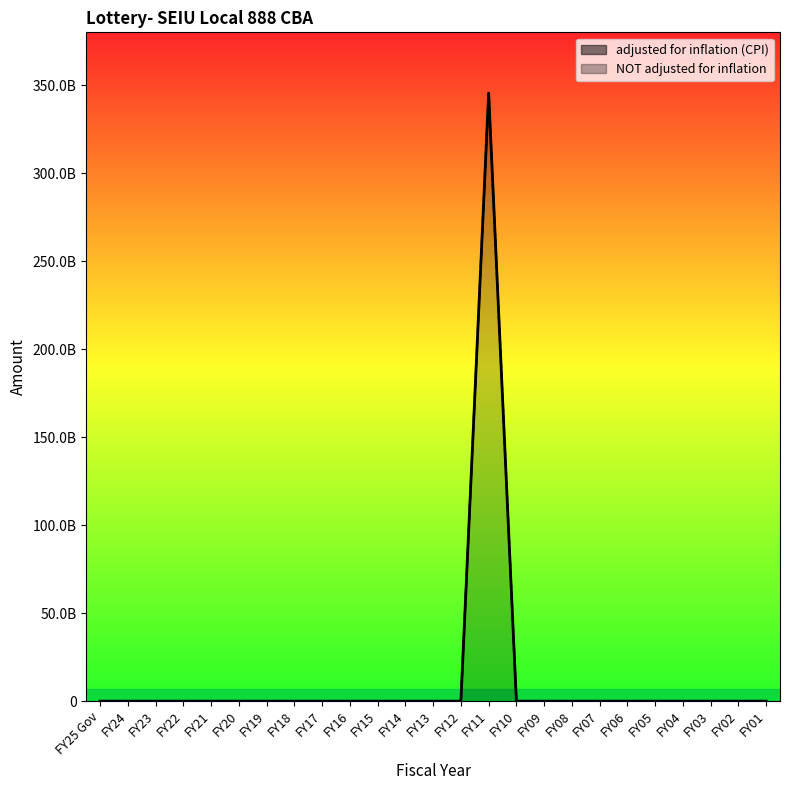

True or false: NOT adjusted for inflation and adjusted for inflation (CPI) intersect in this chart.

False